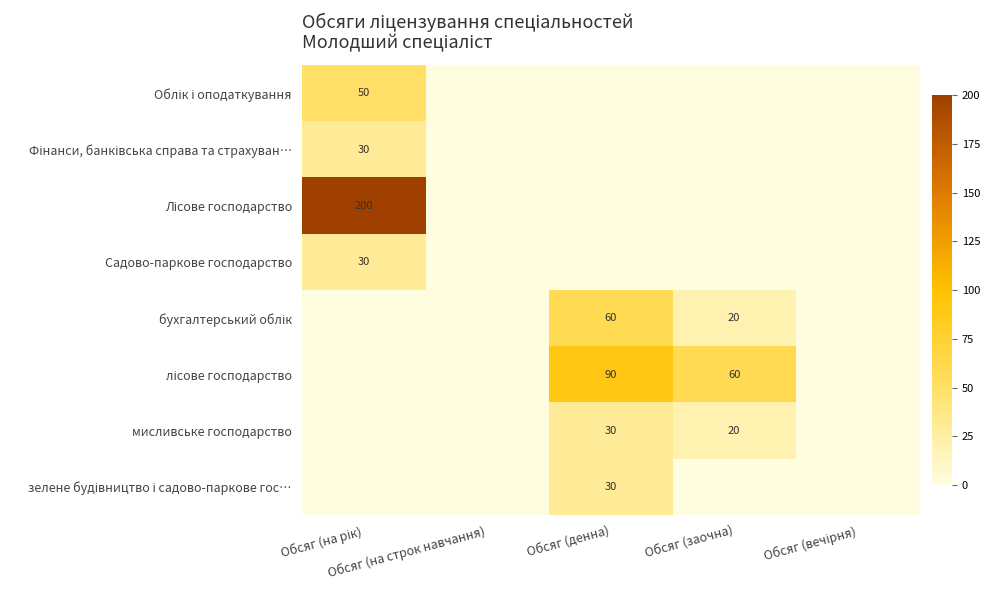

At which label does Фінанси, банківська справа та страхуван… reach its minimum?

Обсяг (на строк навчання)